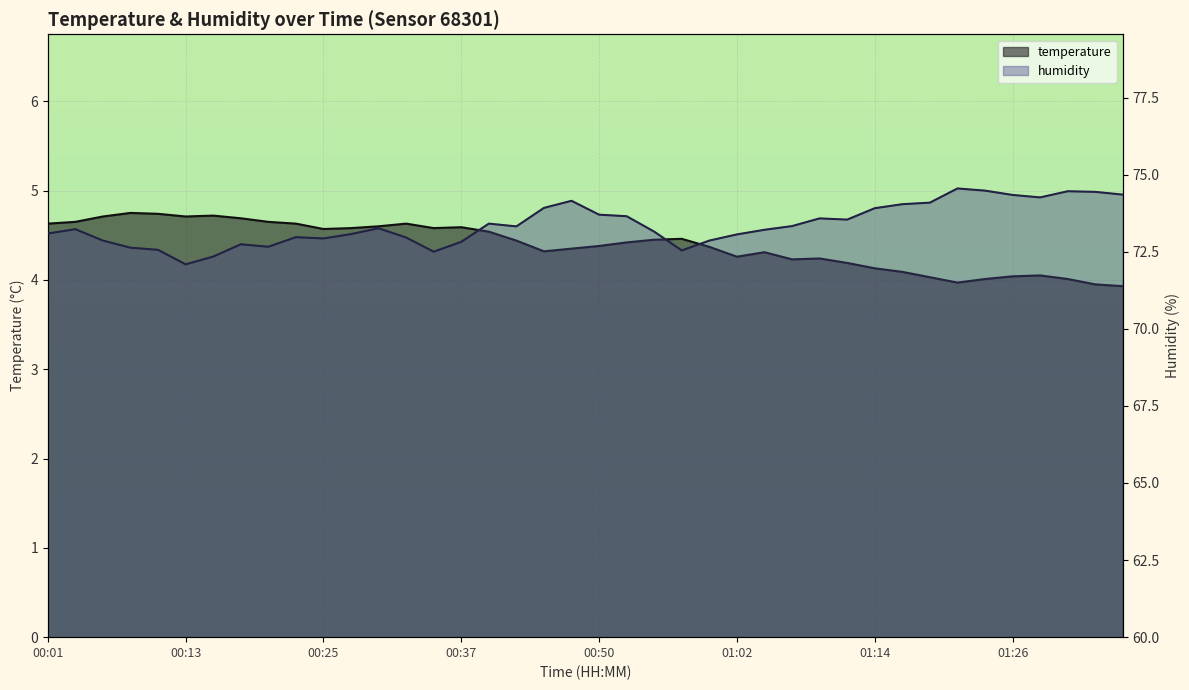

Which series changed the most between 00:13 and 01:04?

humidity